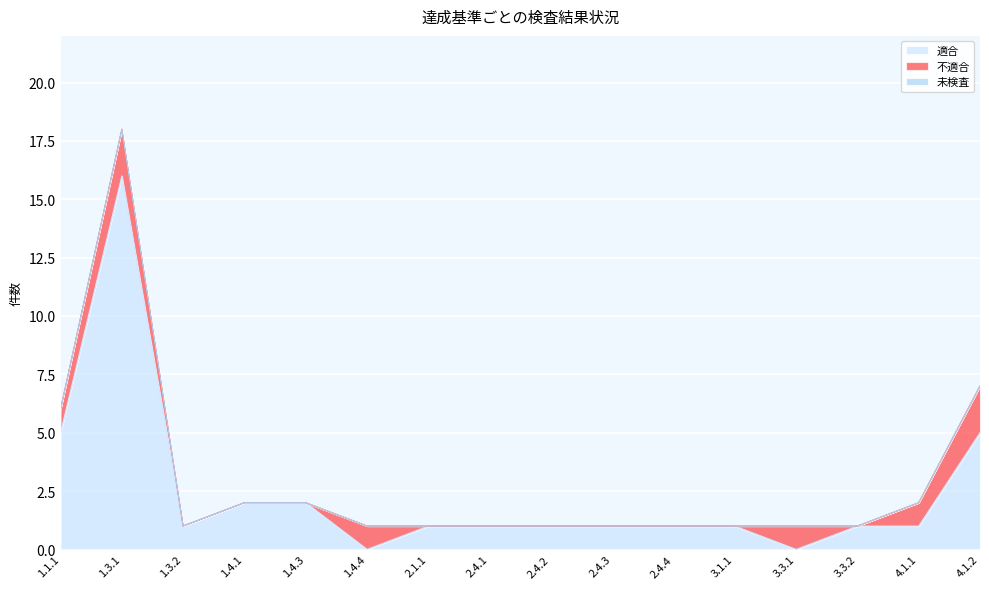

The 不適合 series shows 0 at 2.1.1. True or false?

True